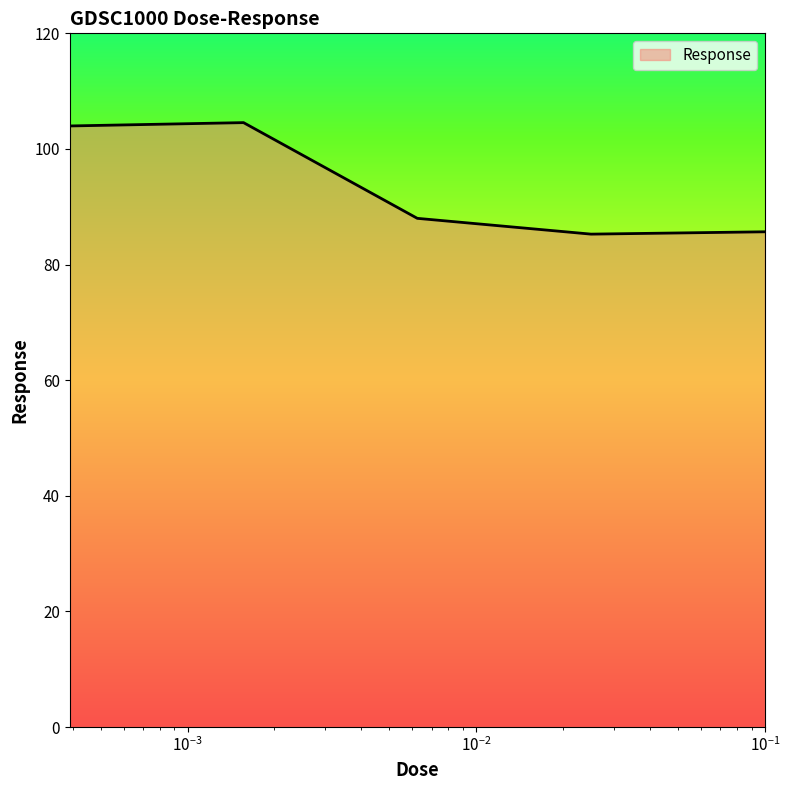

What is the difference between the second highest and second lowest values?

18.3